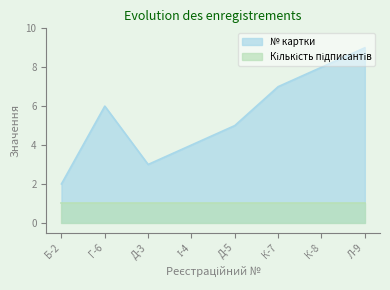

What is the label of the 3rd point from the right?

К-7